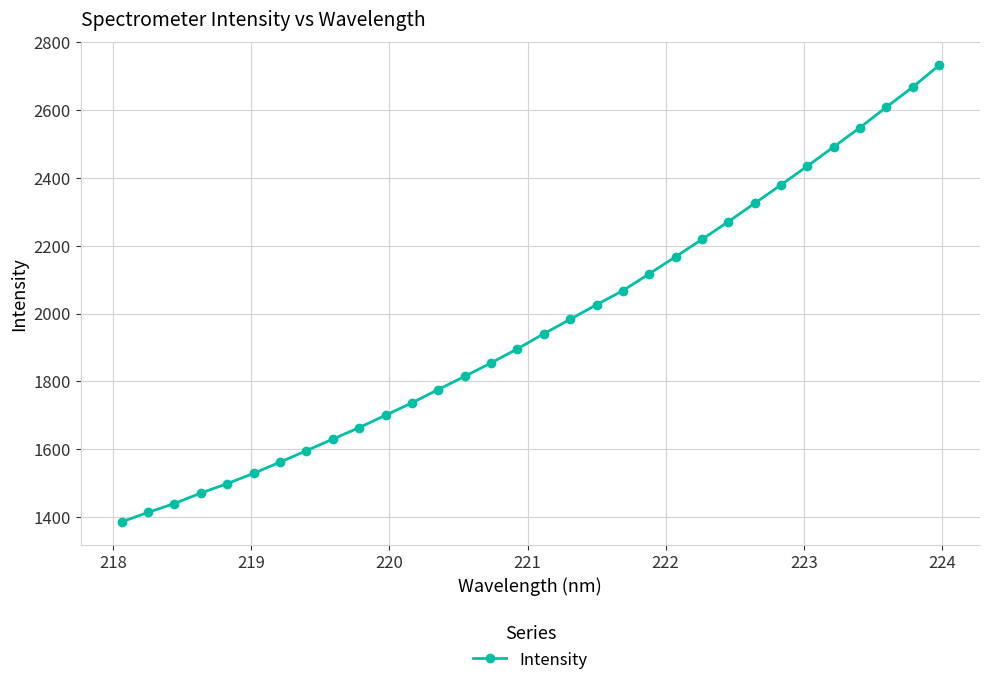

True or false: the data has more than 2 interior local peaks.

False